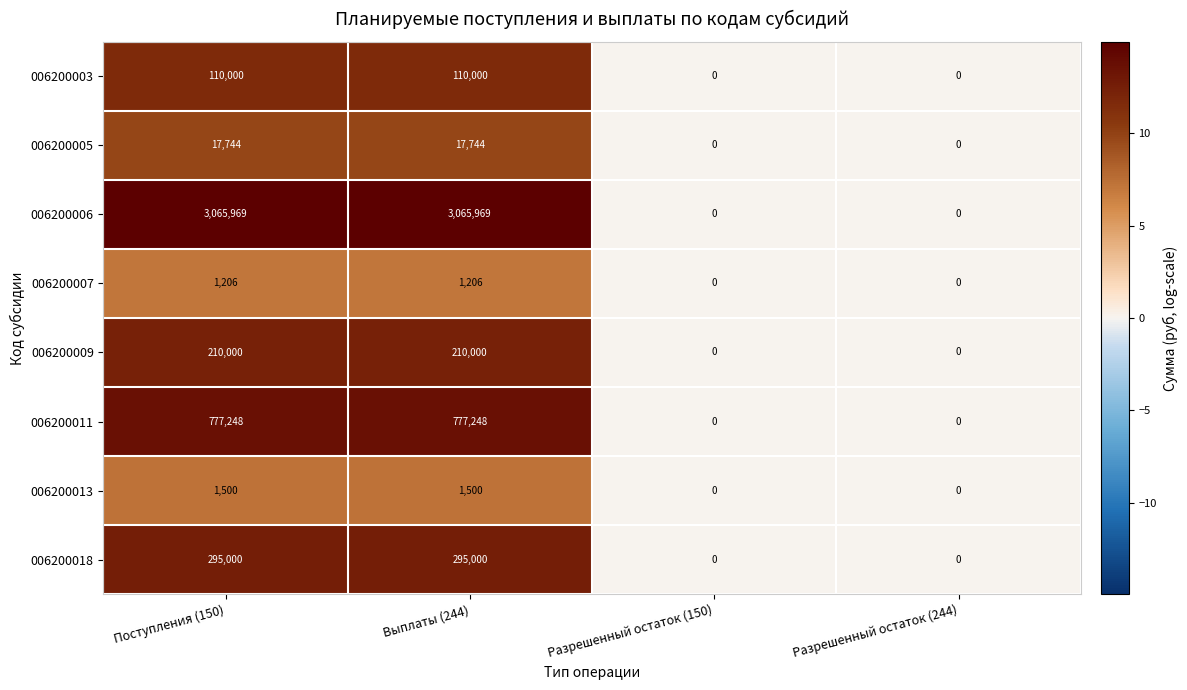

Between Выплаты (244) and Разрешенный остаток (150), which series saw the biggest shift?

006200006